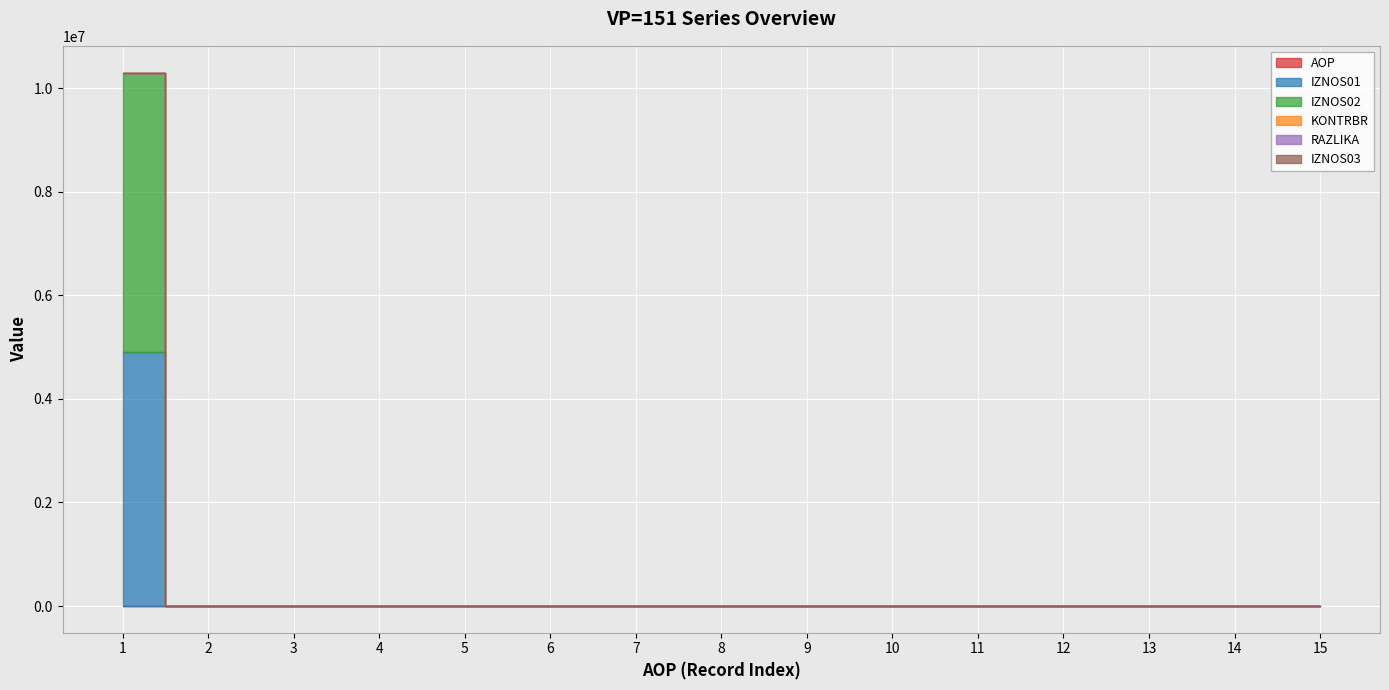

True or false: IZNOS01 has more than 0 points higher than both neighbors.

False